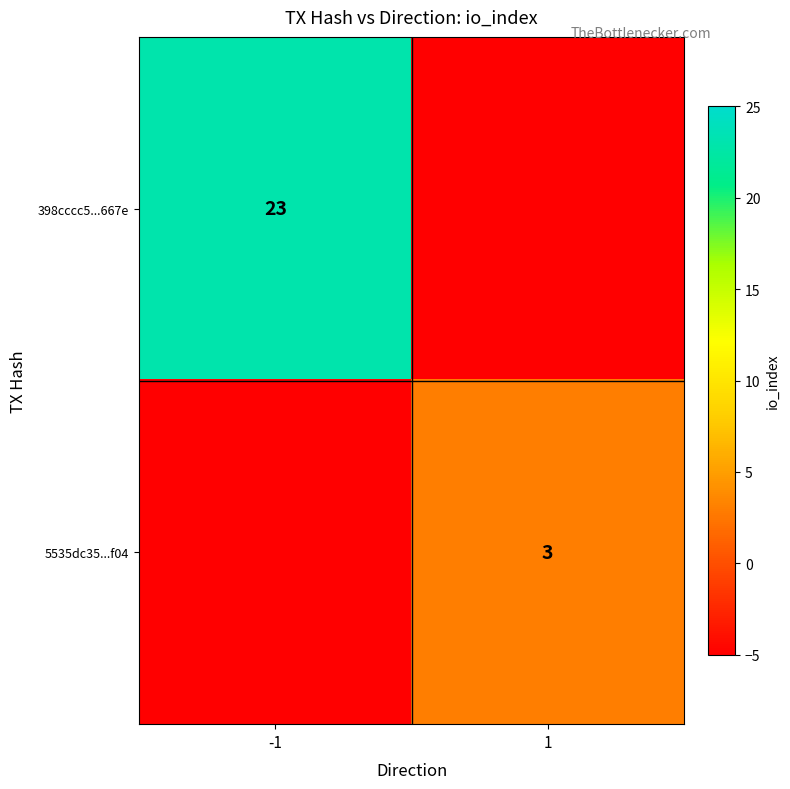

Which category has the lowest value across all series?

1